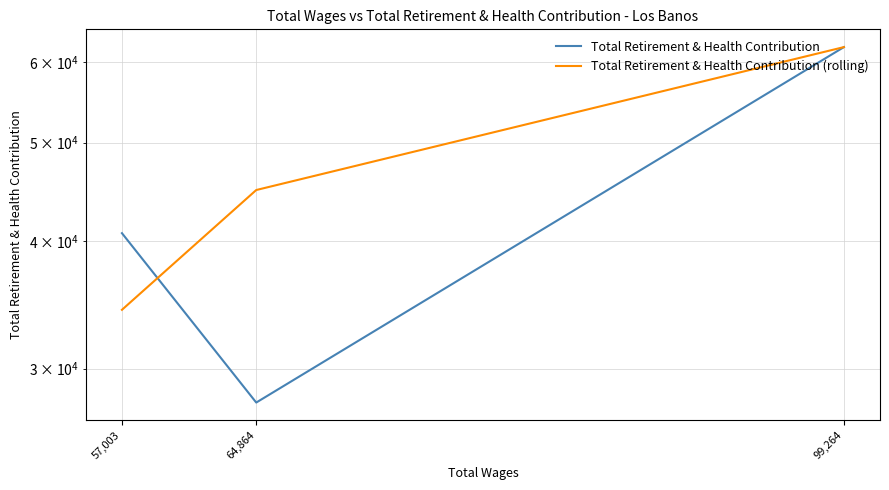

How many distinct data groups are displayed?

2